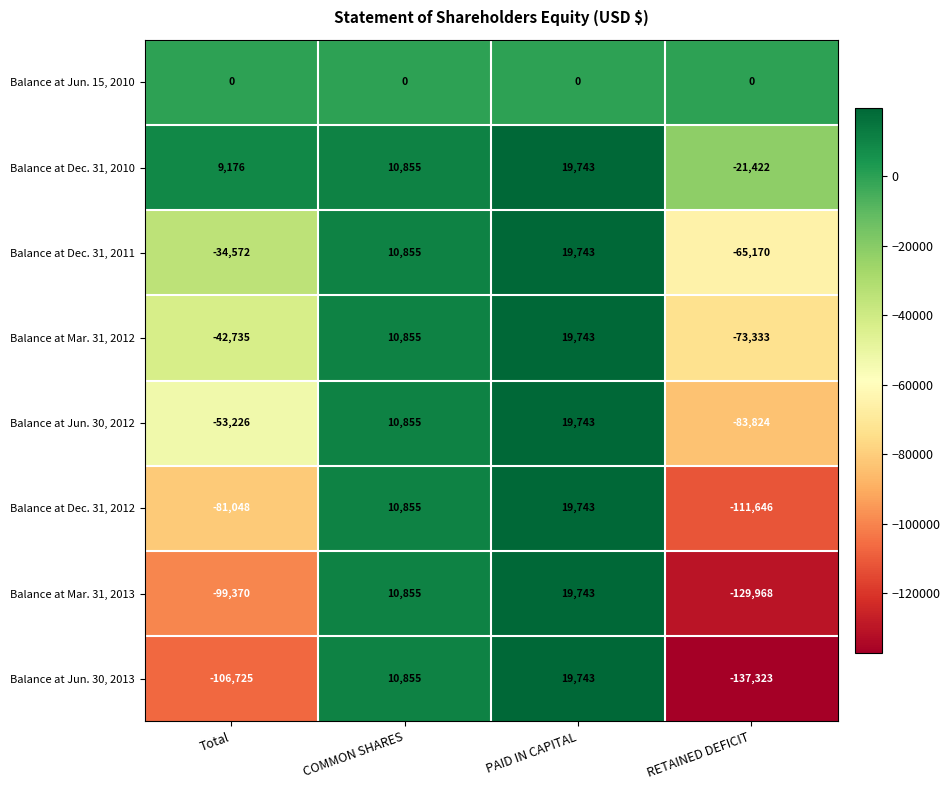

What is the total value across all series at RETAINED DEFICIT?

-622686